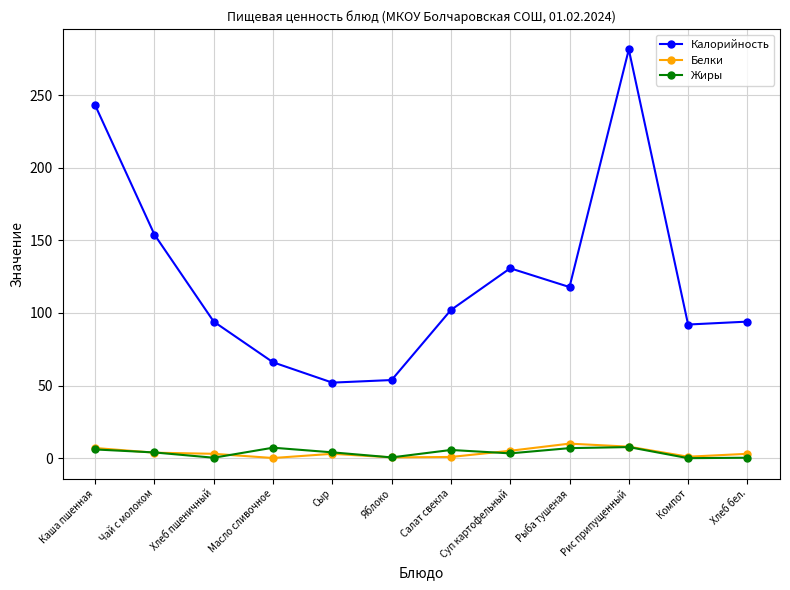

How many categories are shown in the chart?

12